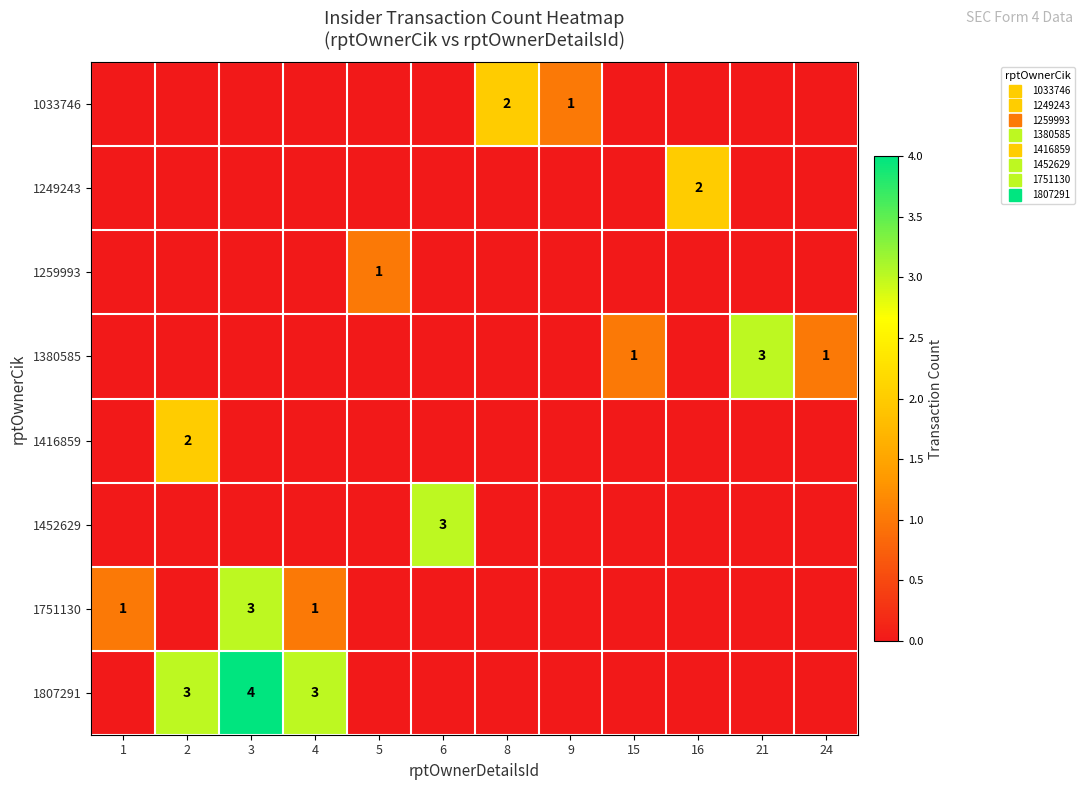

Is it true that 1807291 equals 0 at 24?

True